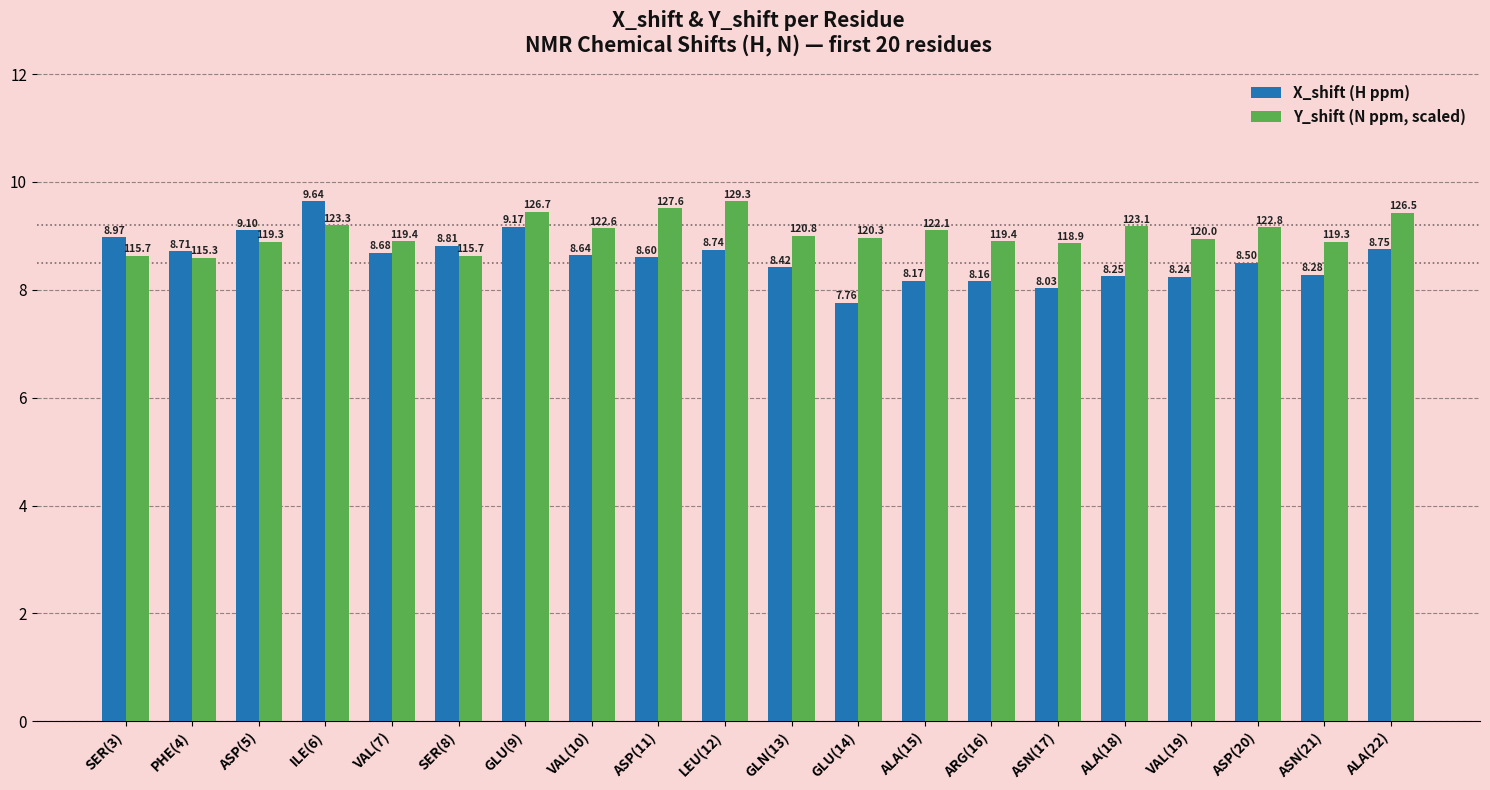

Are the bars grouped side by side (vs. stacked)?

Yes